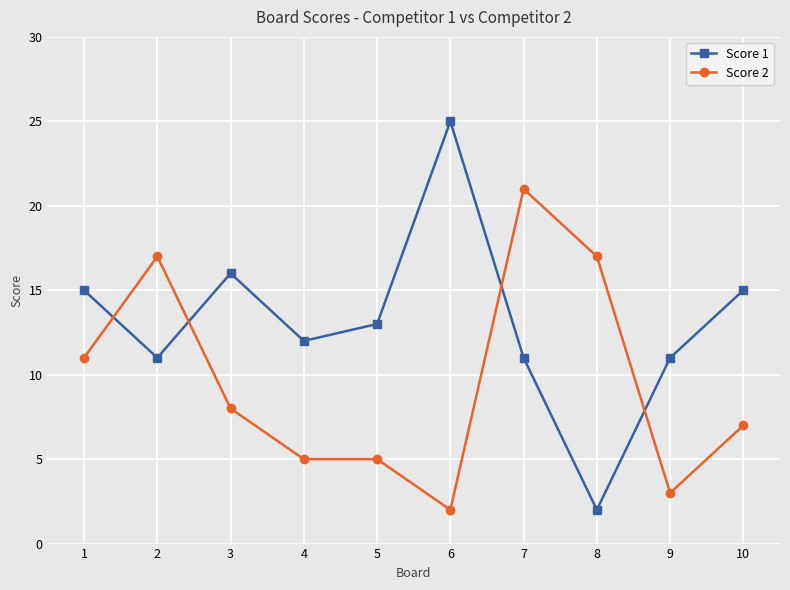

How many series are shown in this chart?

2